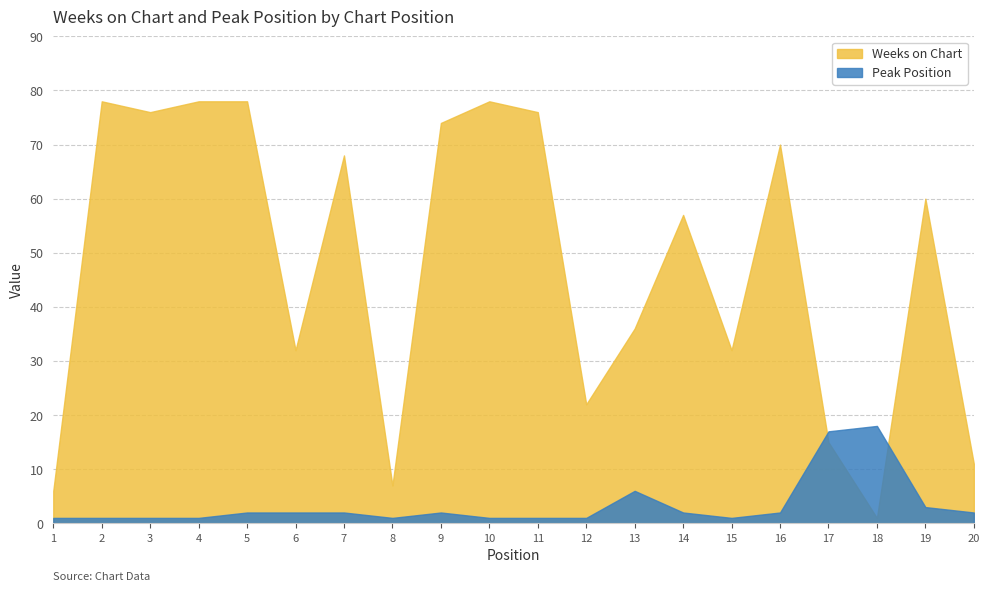

True or false: Weeks on Chart and Peak Position intersect in this chart.

True